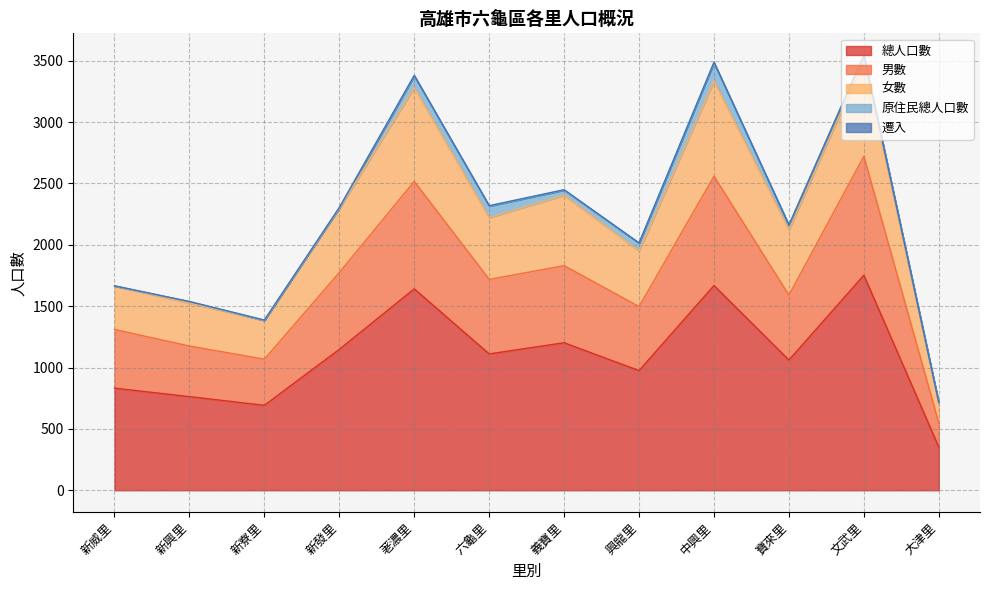

Where does the 女數 series first go above 2301?

荖濃里